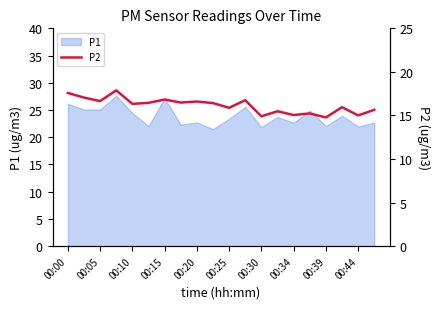

The value of P1 at 00:39 is 35.6. True or false?

False